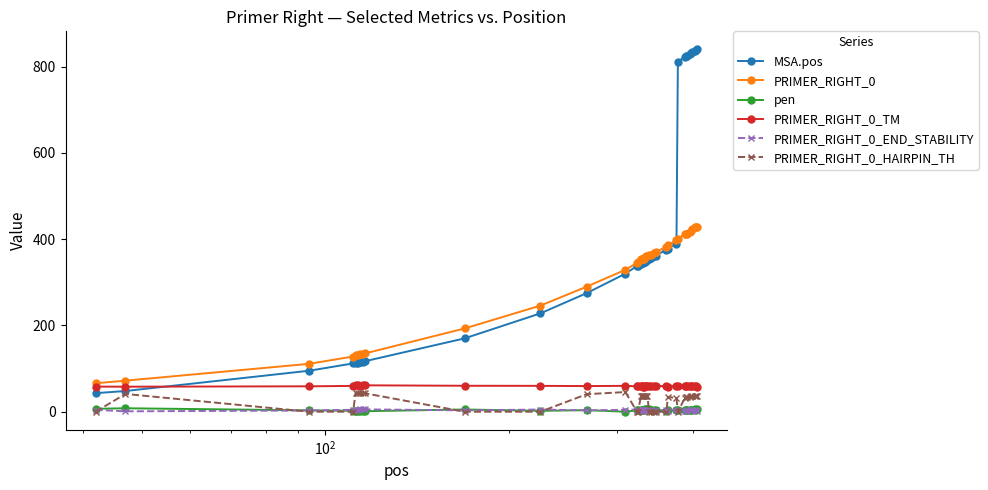

What is the sum of all PRIMER_RIGHT_0 values?

12451.0